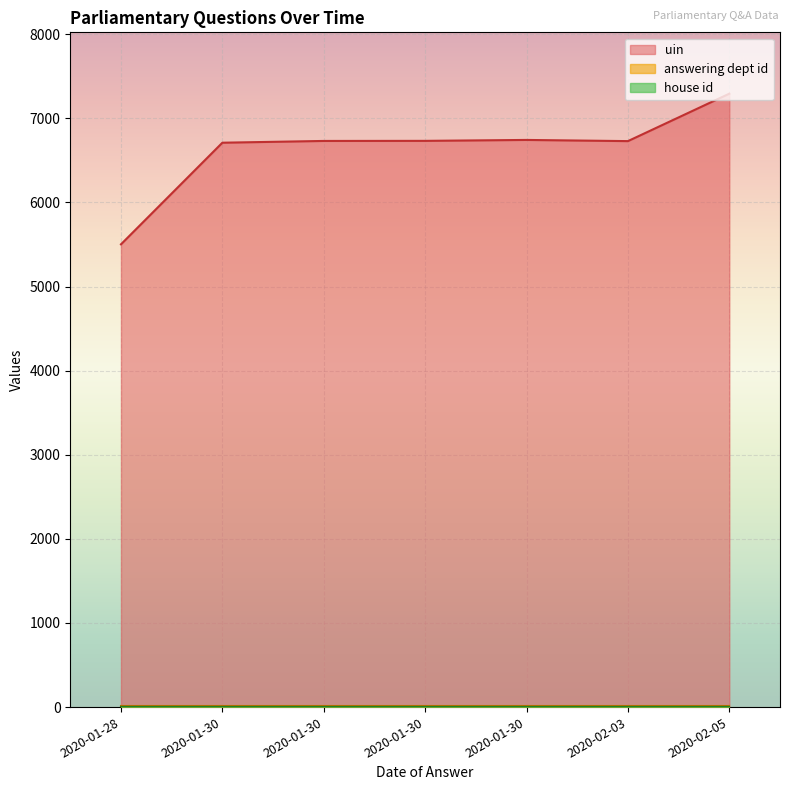

Is it true that uin equals 5502 at 2020-01-28?

True